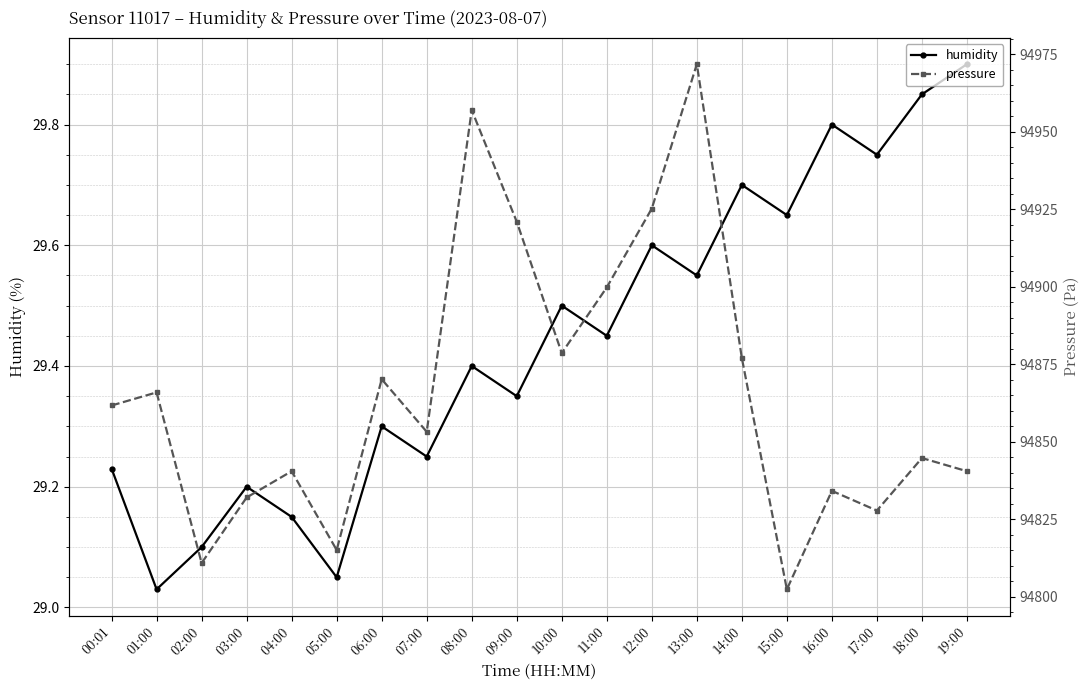

What is the average value of the humidity series?

29.4